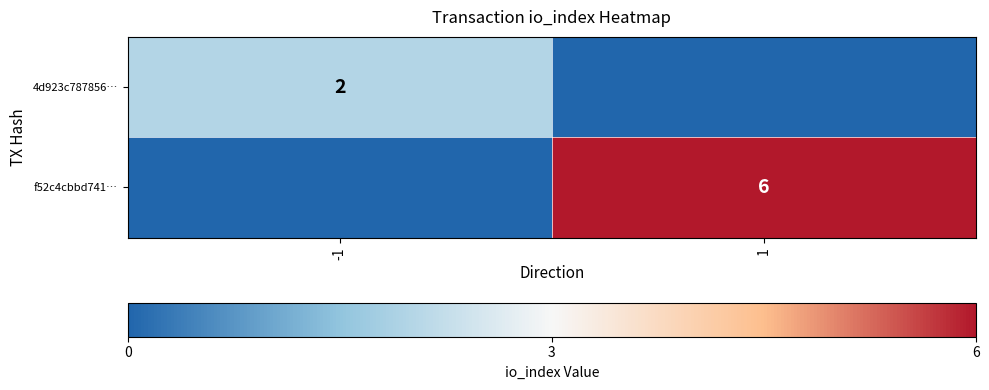

Is it true that f52c4cbbd741… equals 9 at 1?

False